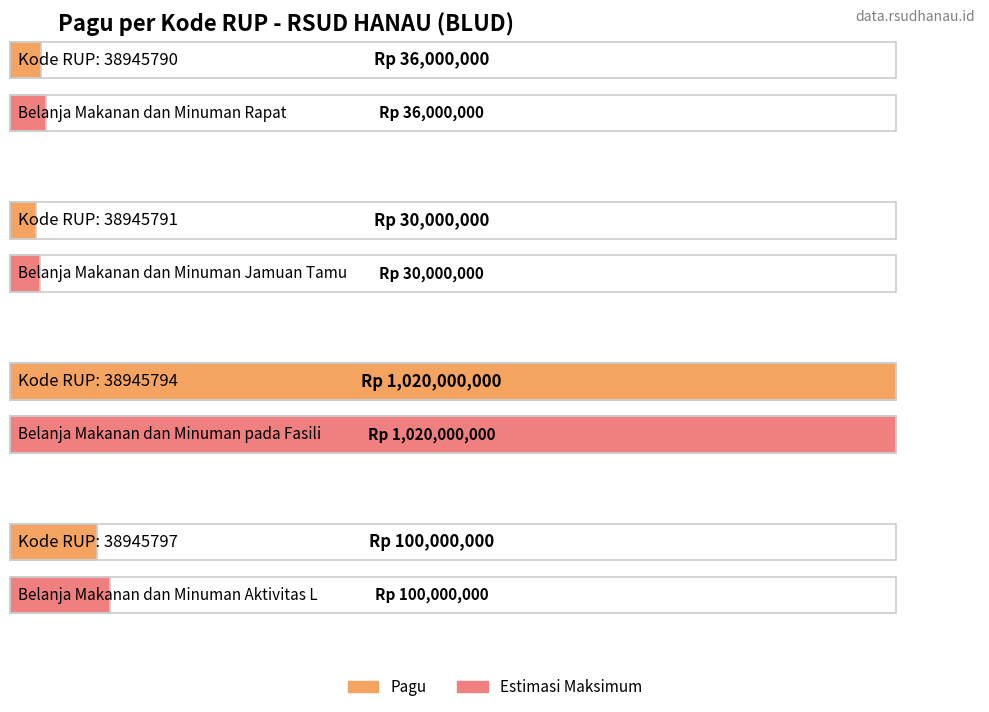

What is the sum of the values at 38945794 and 38945791?

1050000000